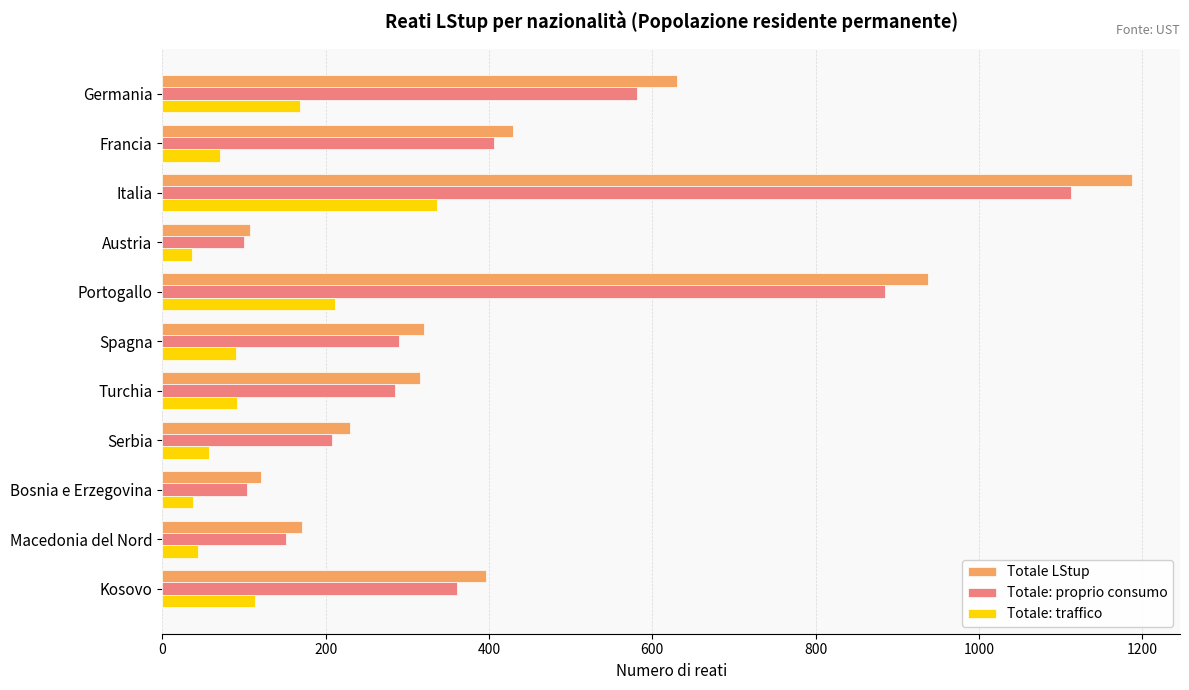

List the series in order of their peak value, lowest first.

Totale: traffico, Totale: proprio consumo, Totale LStup